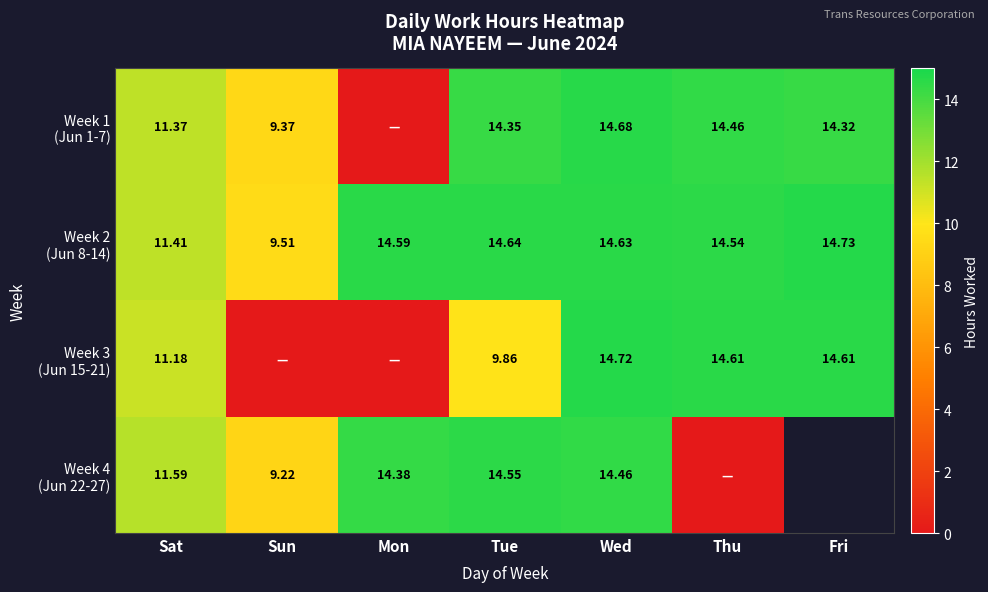

What is the sum of all Week 1 (Jun 1-7) values?

78.5